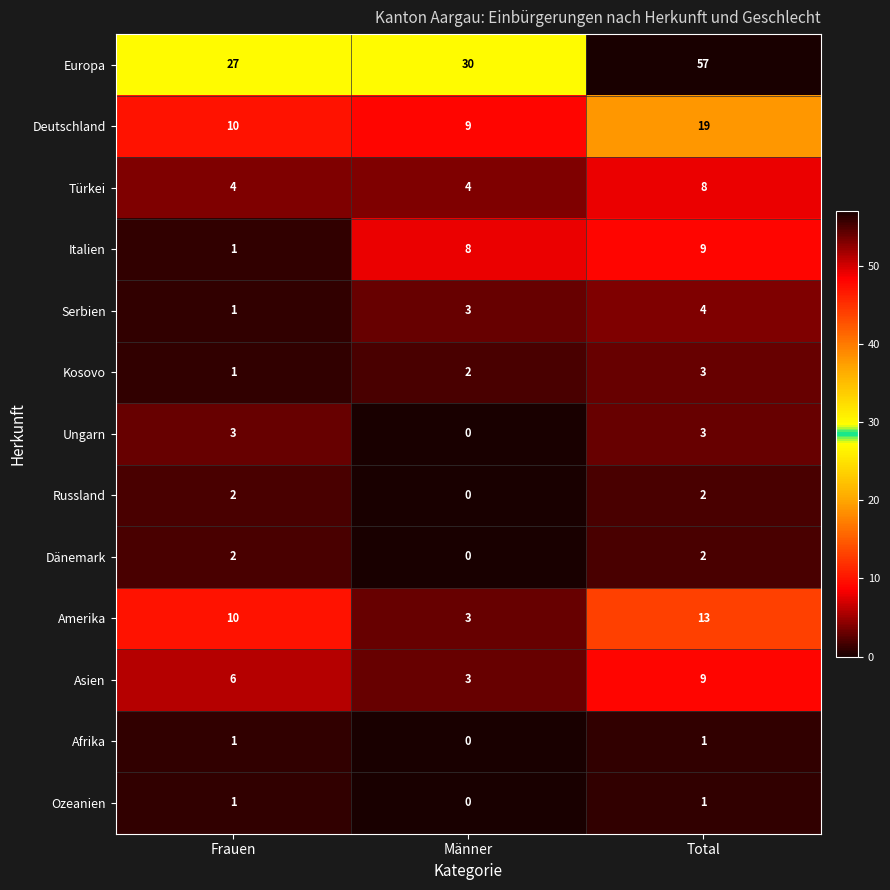

What is the highest value of the Deutschland series?

19